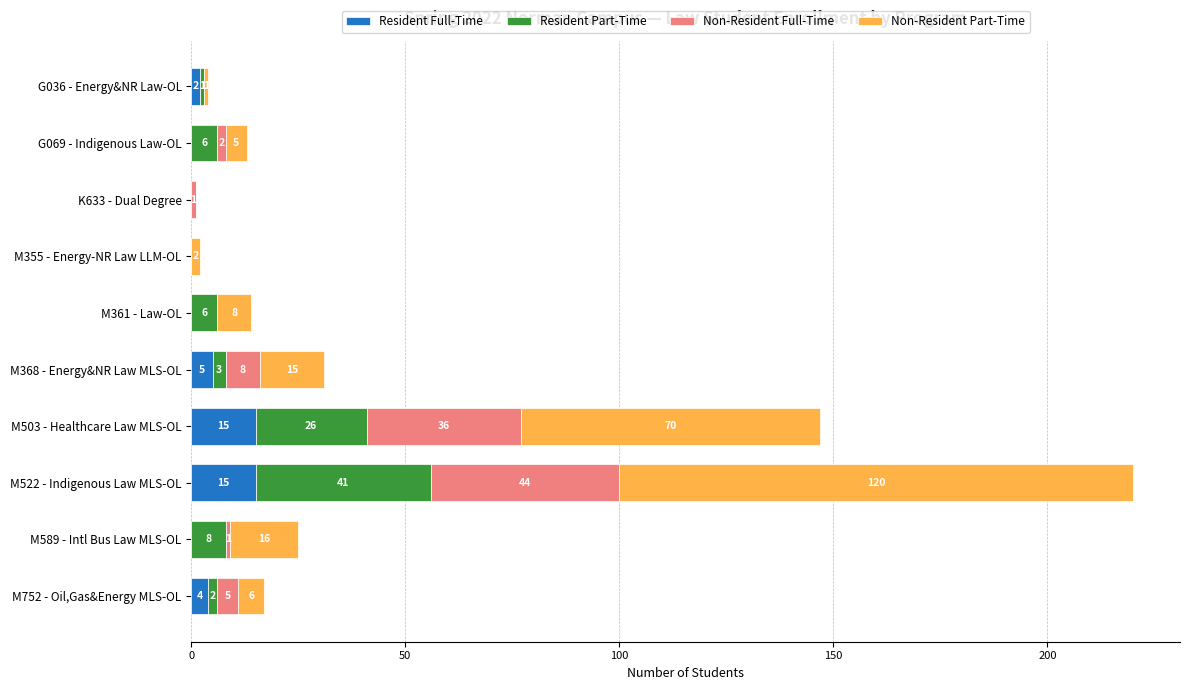

At which category is the sum across all series the highest?

M522 - Indigenous Law MLS-OL